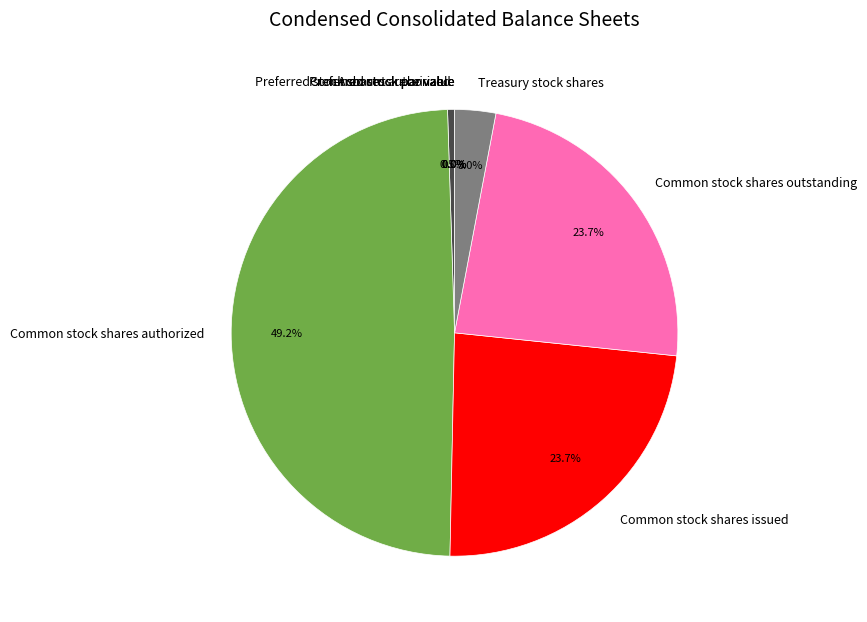

The Preferred stock shares issued slice represents 1% of the pie. True or false?

False